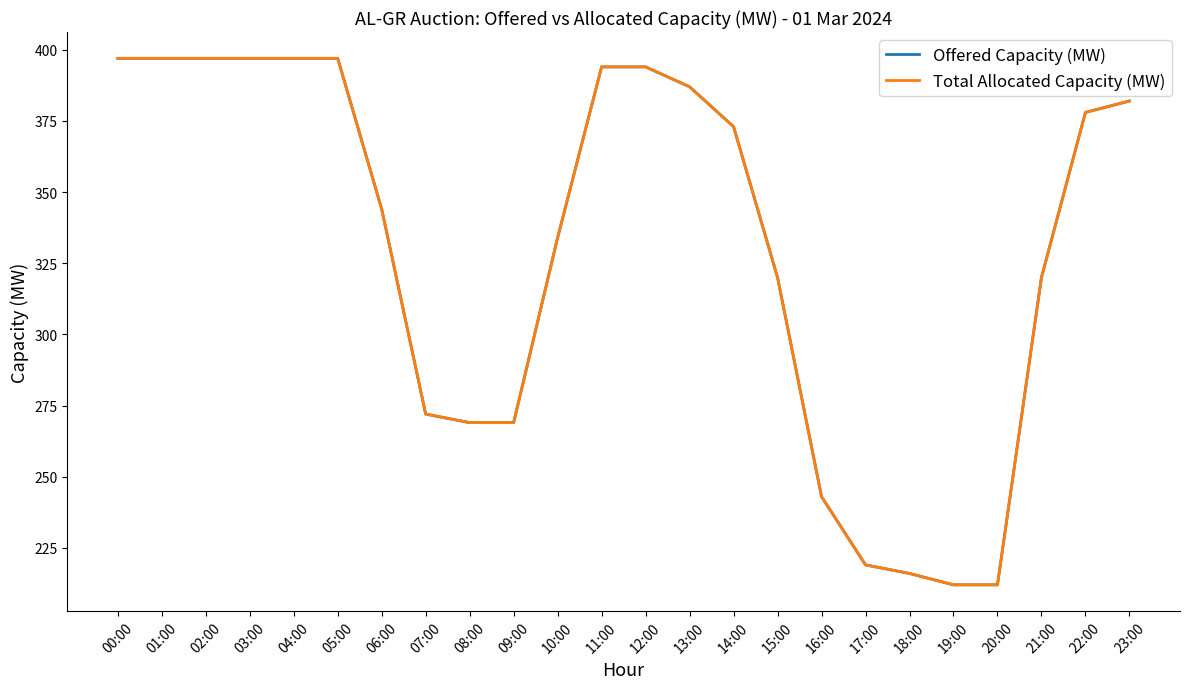

At 19:00, list the series in order from largest to smallest.

Offered Capacity (MW), Total Allocated Capacity (MW)